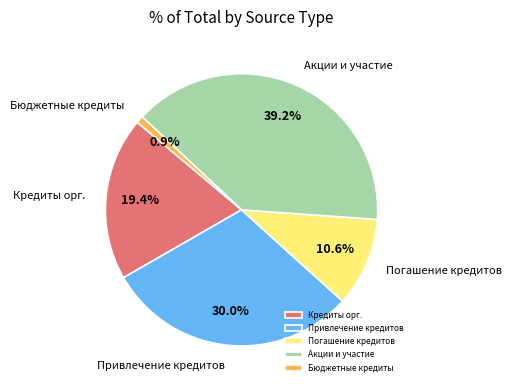

What portion of the pie excludes Кредиты орг.?

80.6%